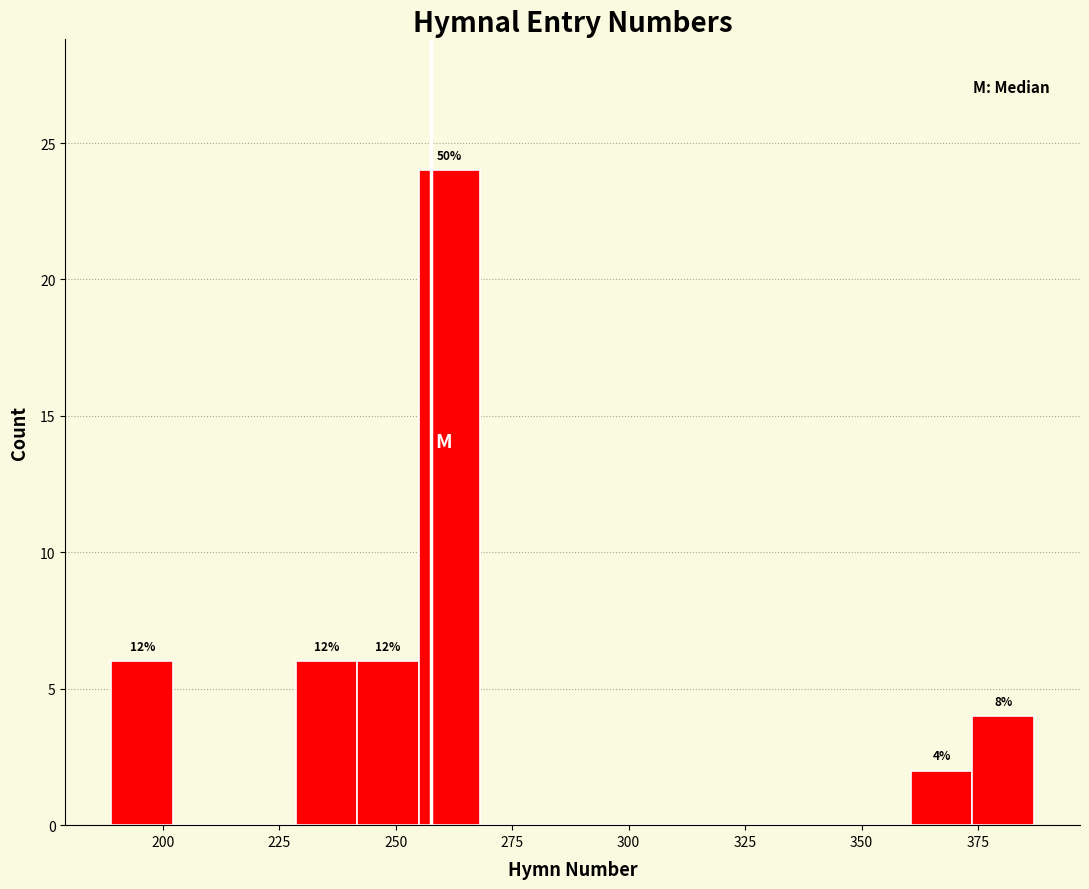

Read against the x-axis, roughly where is the centre of the tallest bar?

260